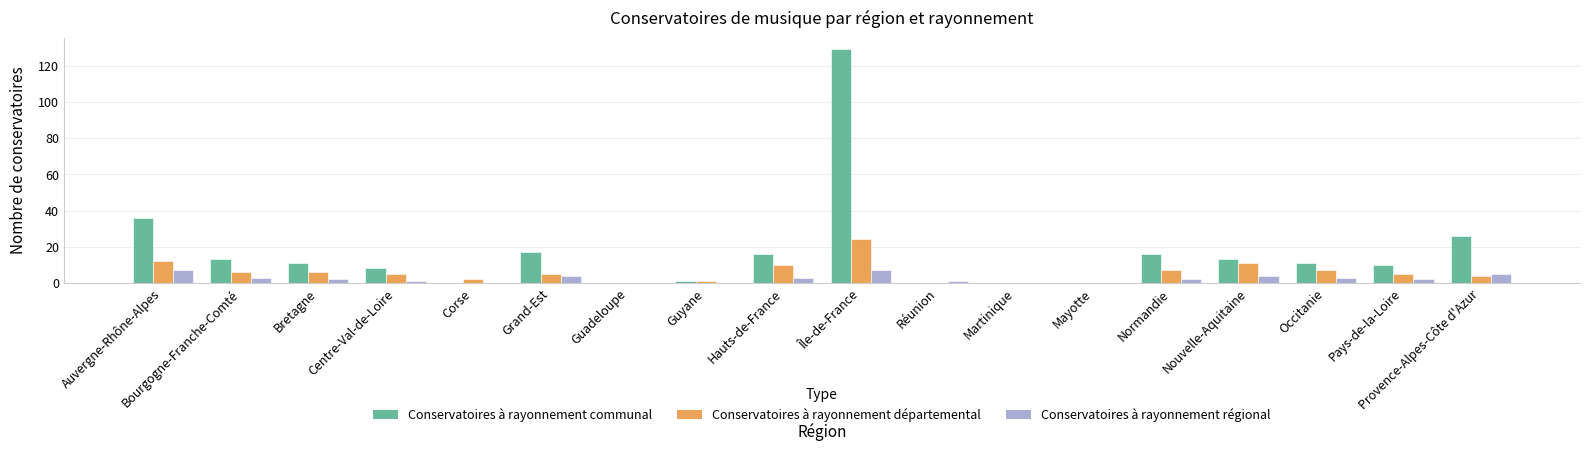

How many groups of bars are there?

18